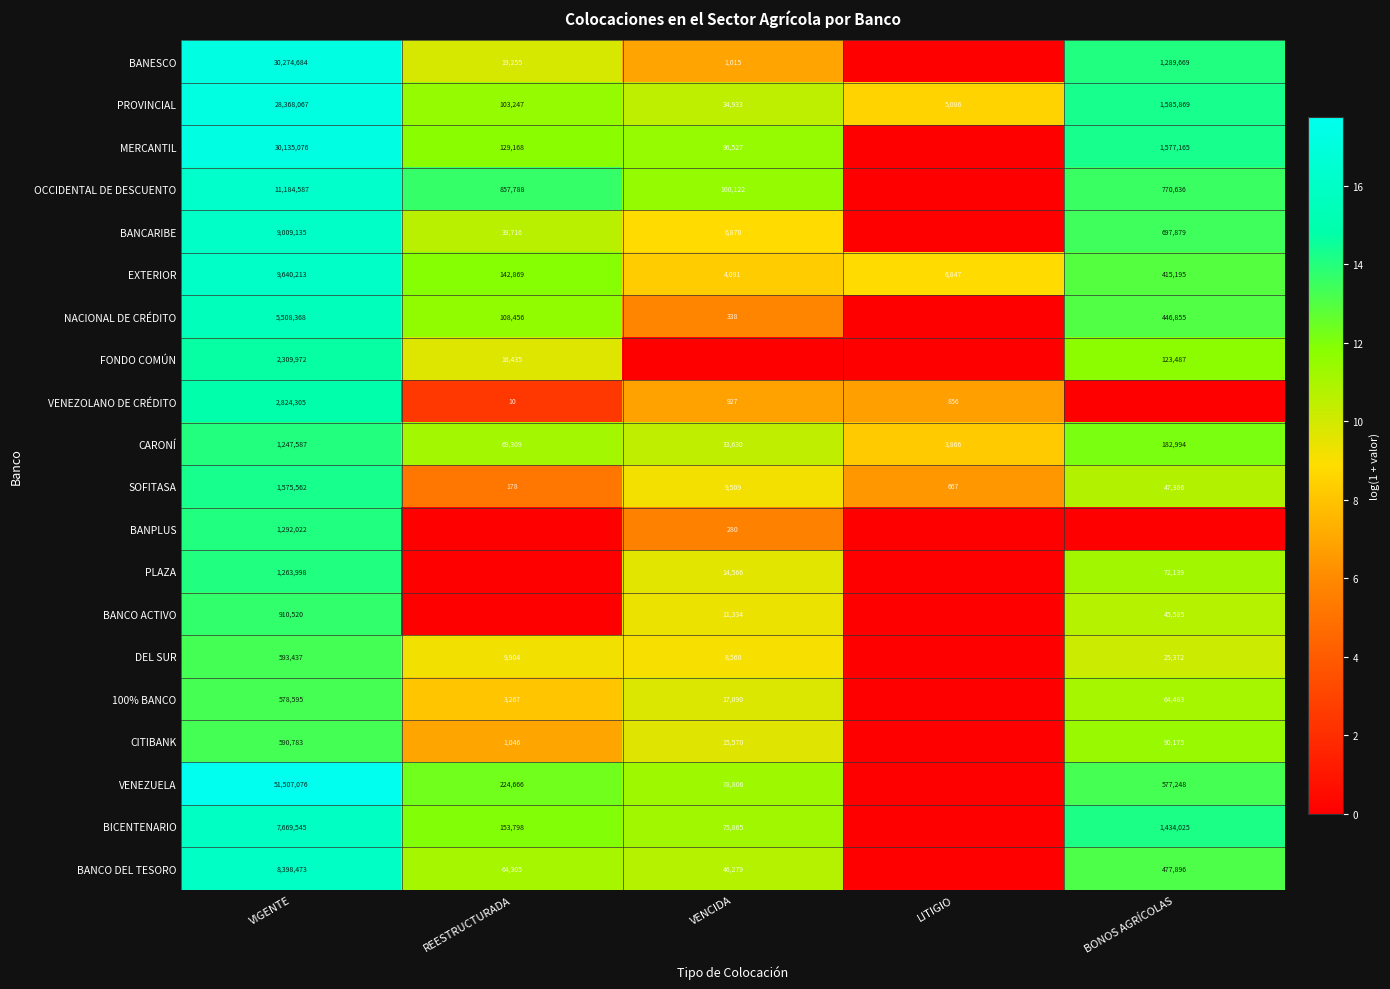

What is the spread (max minus min) of values at VIGENTE?

50928481